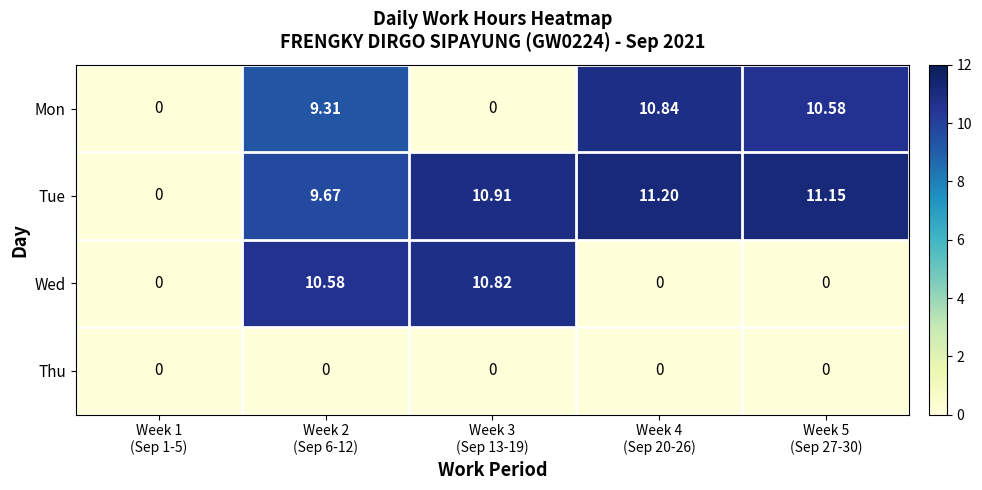

Which series has the largest total across all categories?

Tue